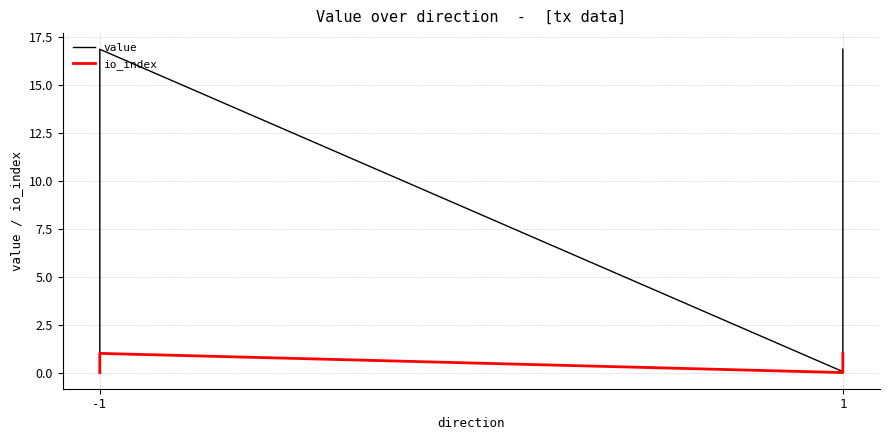

Which series changed the most between -1 and 1?

value